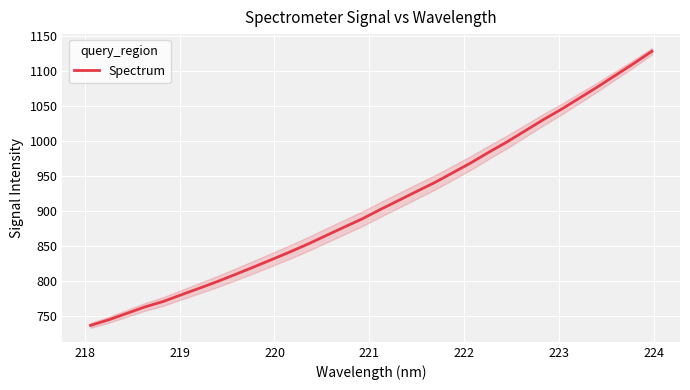

True or false: the data has more than 2 interior local peaks.

False